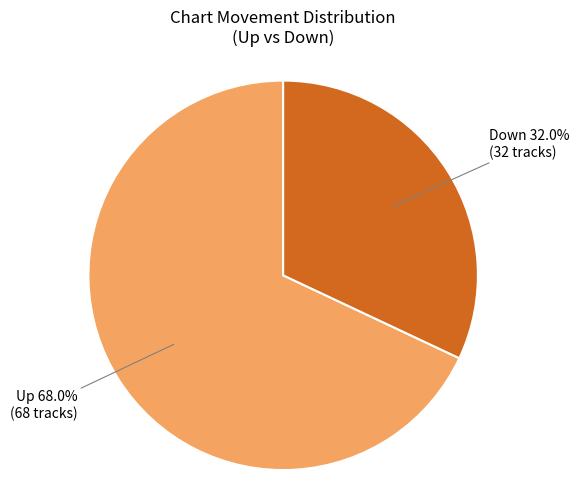

Is there any slice that represents more than half of the pie?

Yes